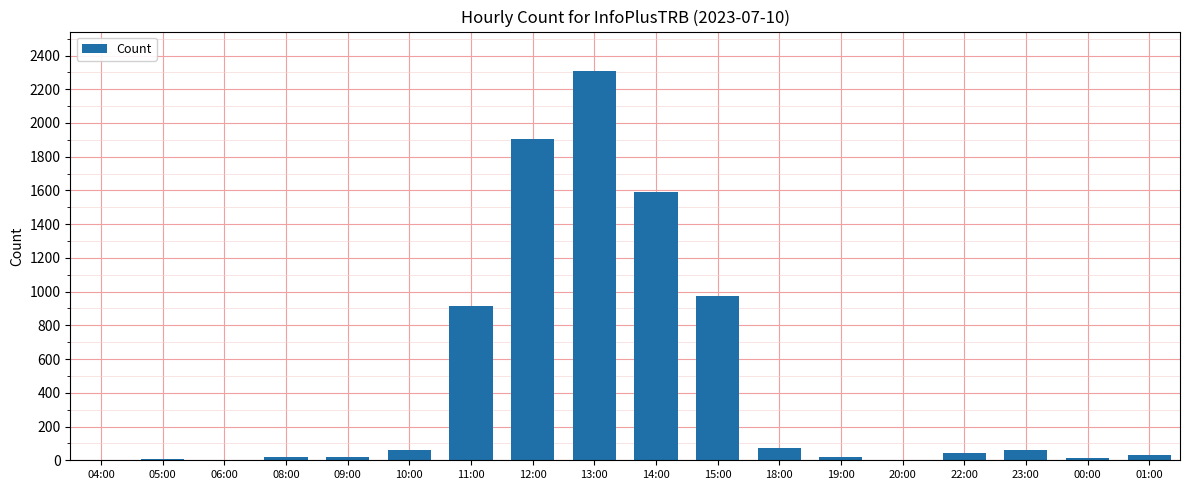

The chart shows a value of 63 at 10:00. True or false?

True